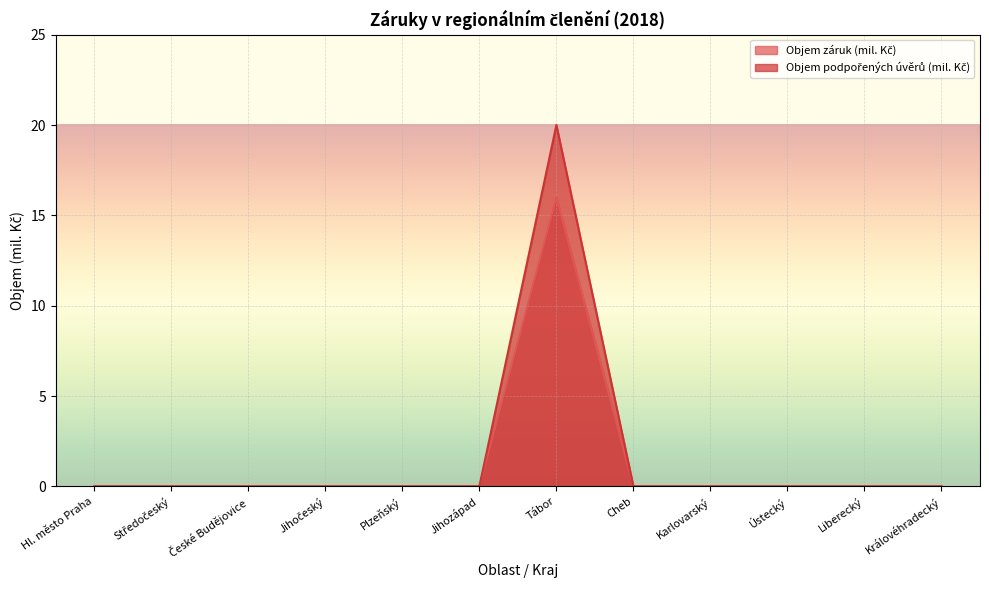

The Objem podpořených úvěrů (mil. Kč) series shows 0 at Plzeňský. True or false?

True